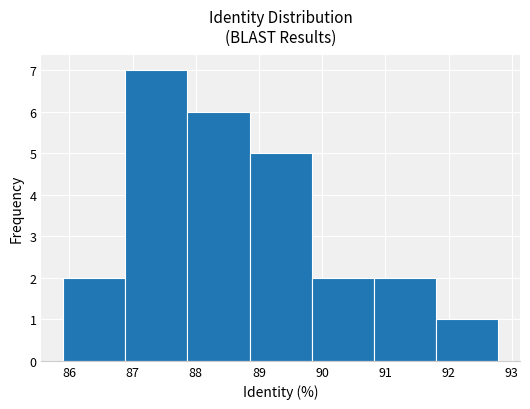

Over which range of the x-axis is the bar tallest?

86.9 to 87.9